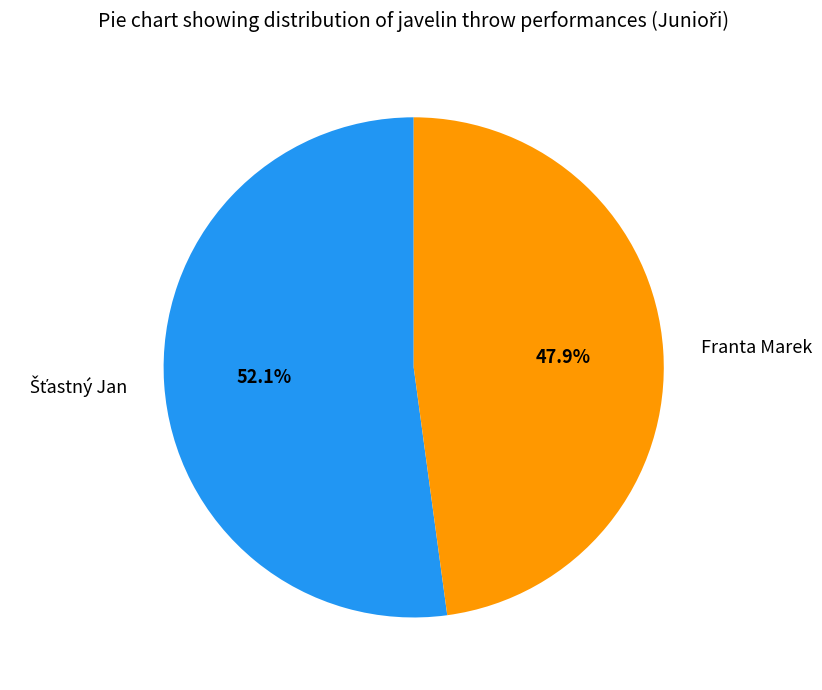

Which category has the smallest portion of the pie?

Franta Marek